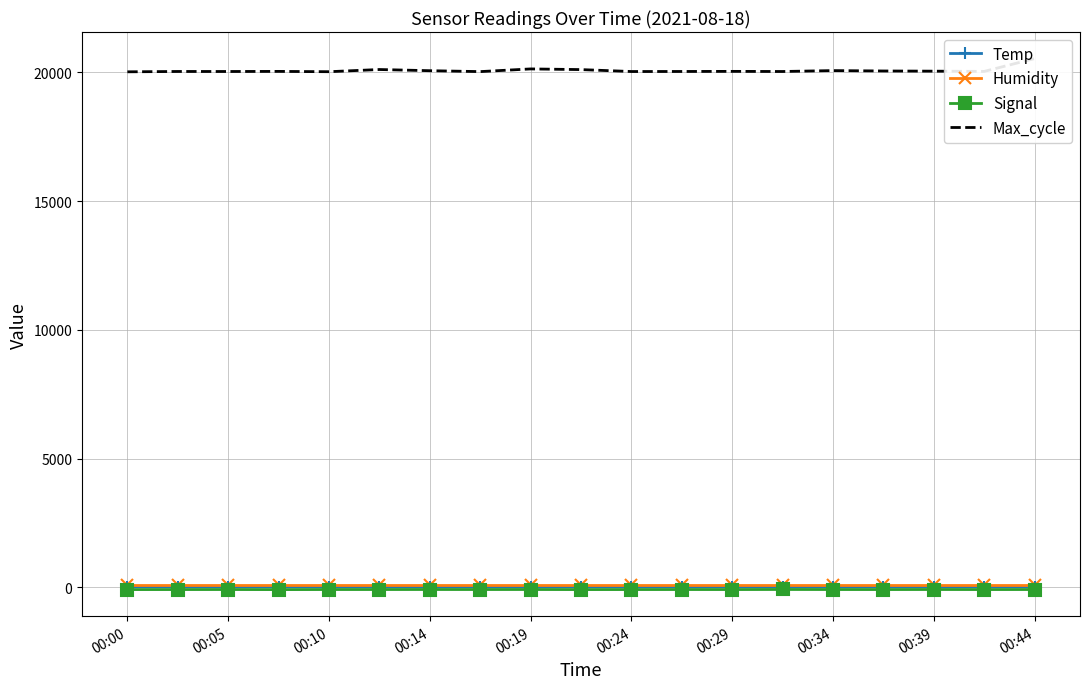

What is the sum of the Signal values at 00:39 and 00:29?

-174.0